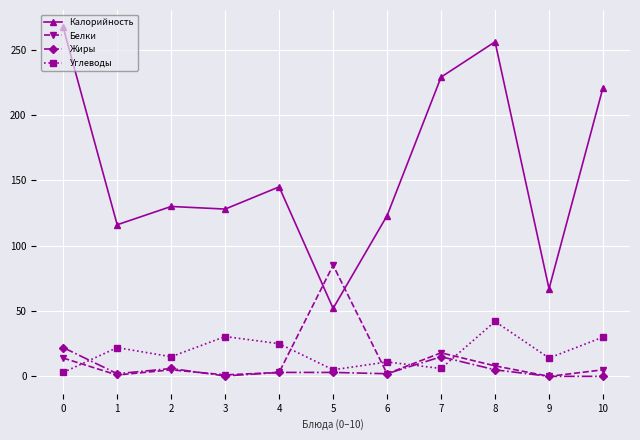

What is the total value across all series at 0?

306.0